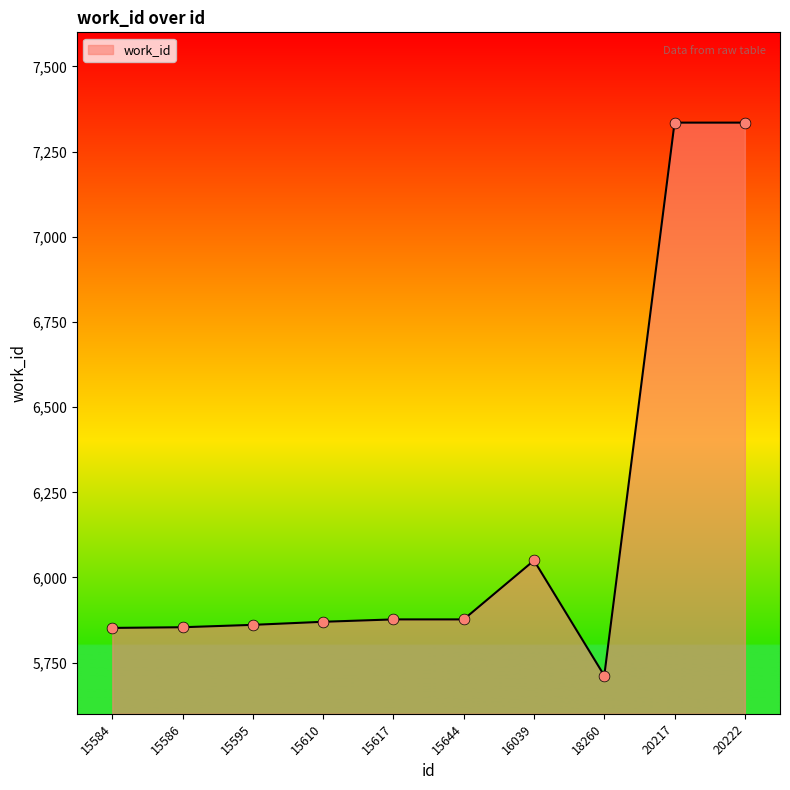

What is the change in value from 15595 to 20222?

+1474